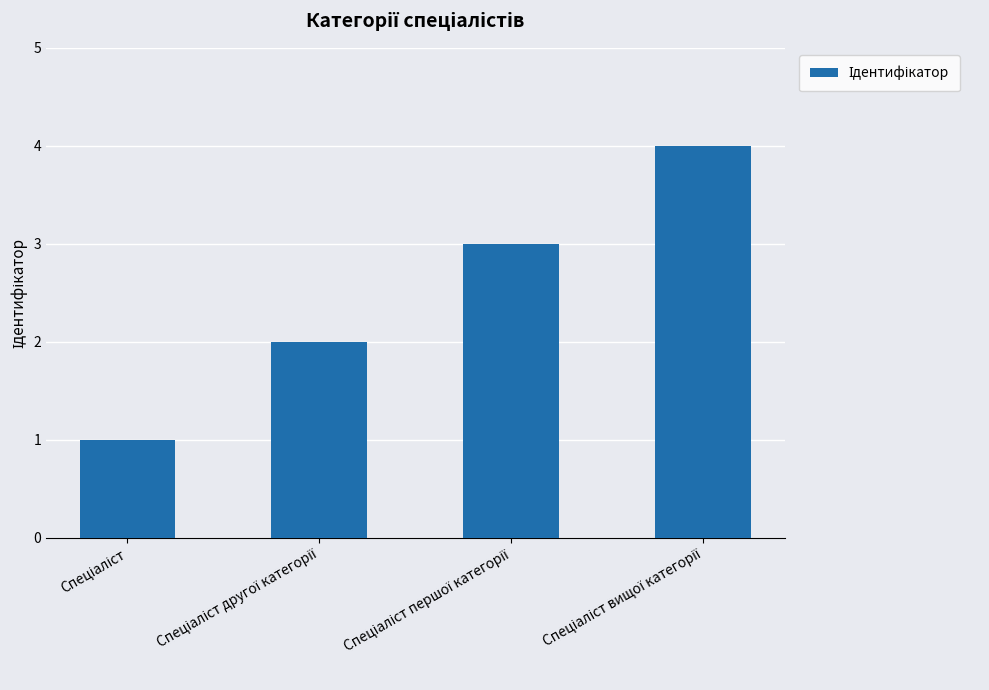

Reading right to left, list all the values displayed in this chart.

4	3	2	1